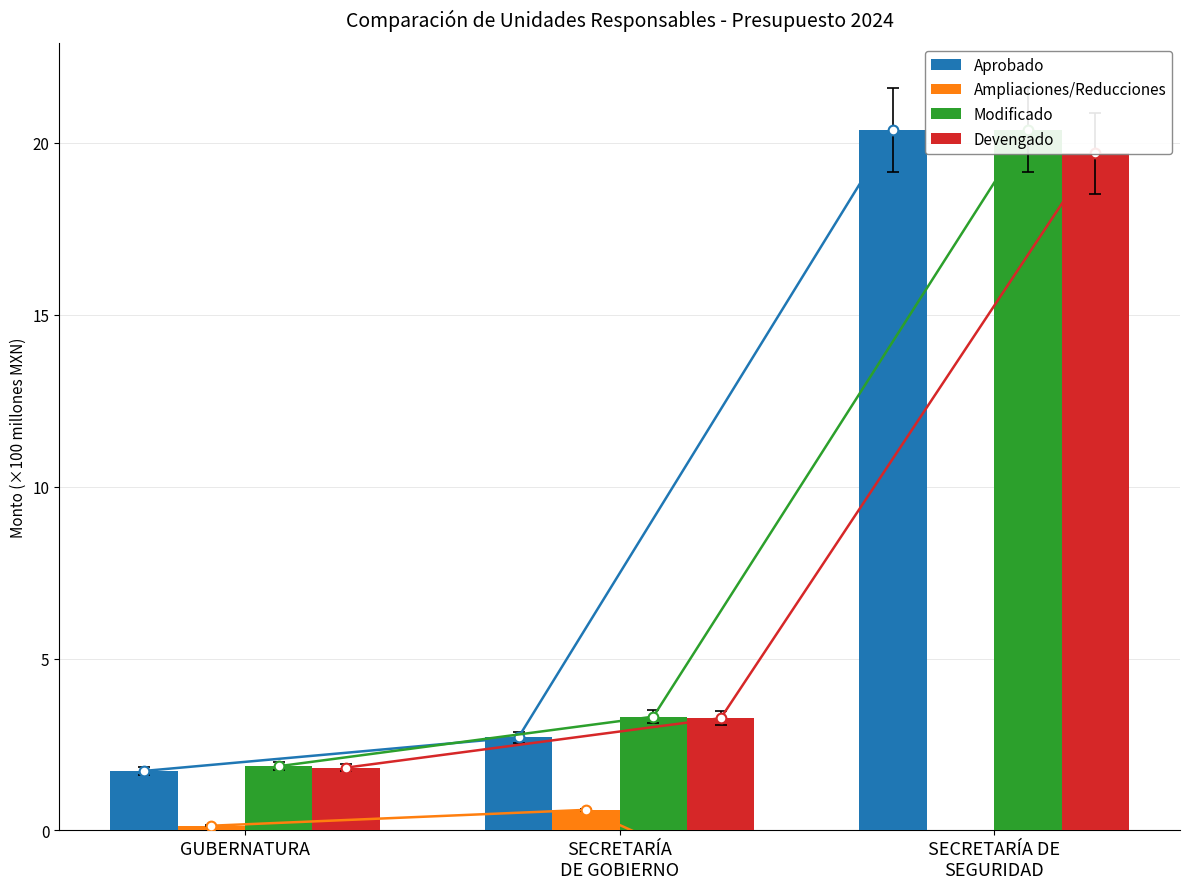

True or false: Devengado has a value of 25.7 at SECRETARÍA DE
SEGURIDAD.

False